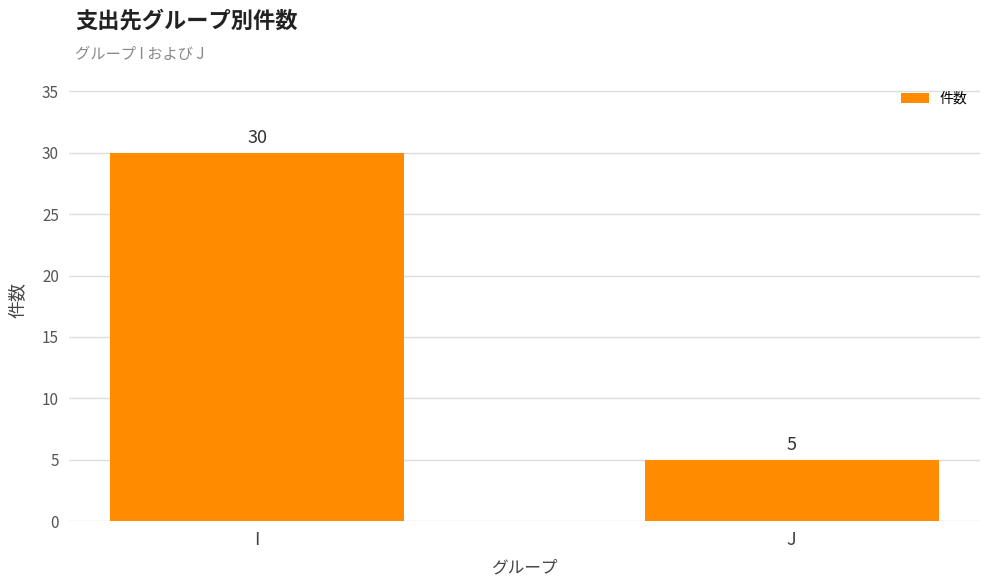

List the labels in order of value, smallest first.

J, I